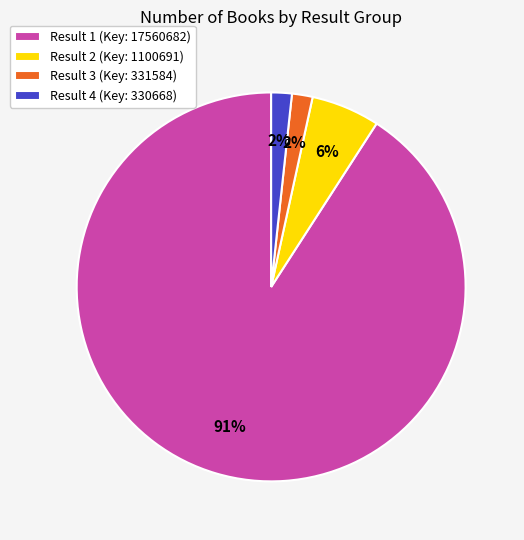

Count the number of slices in the pie.

4